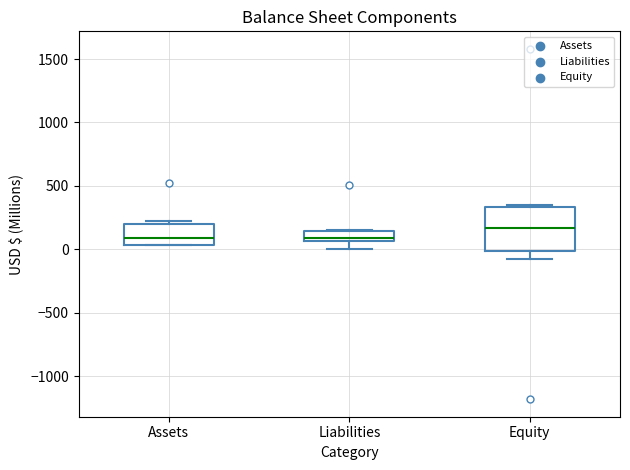

Where is the lower edge of the box for Equity on the y-axis? The values are not printed on the chart, so give them approximately, as read against the axis.

0